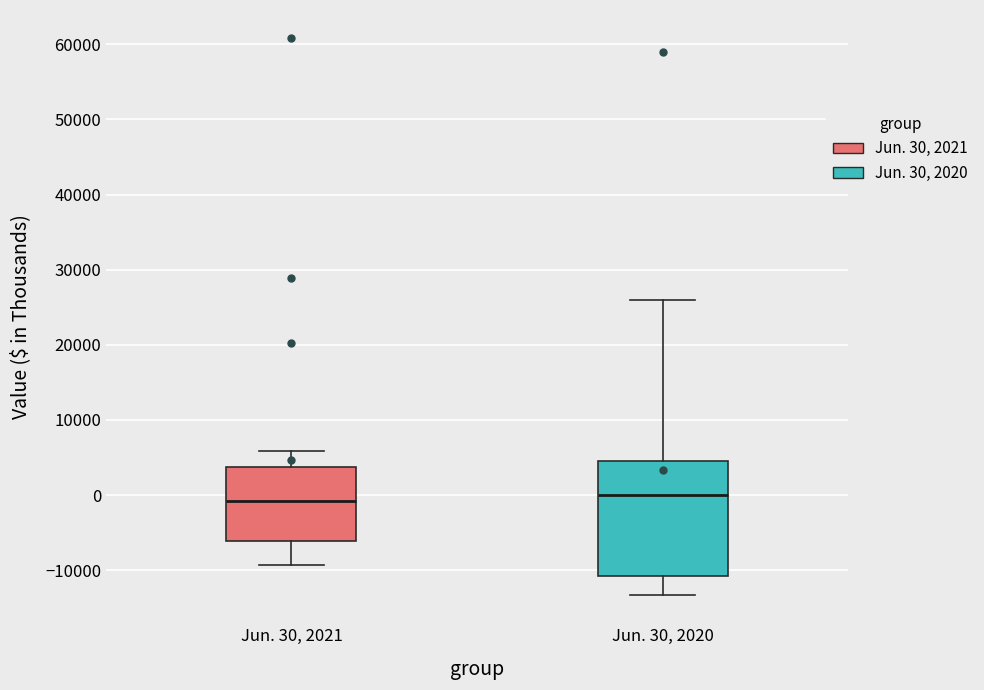

Reading left to right, transcribe this box plot: for each box, give where its median line is, the range the box spans, and where its two whiskers end, as read against the y-axis. The values are not printed on the chart, so give them approximately, as read against the axis.

Jun. 30, 2021: median -1000, box -6000 to 4000, whiskers -9000 to 6000
Jun. 30, 2020: median 0, box -11000 to 4000, whiskers -13000 to 26000